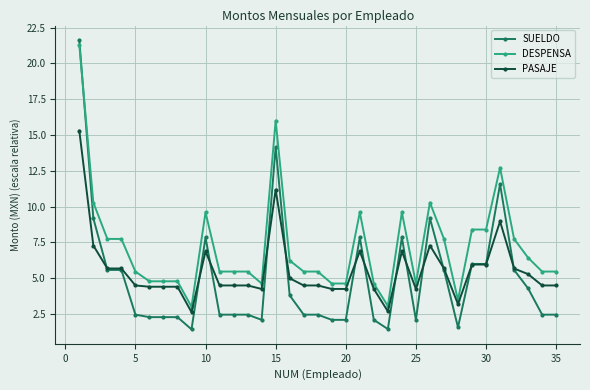

List the series in order of their overall mean, highest first.

DESPENSA, PASAJE, SUELDO